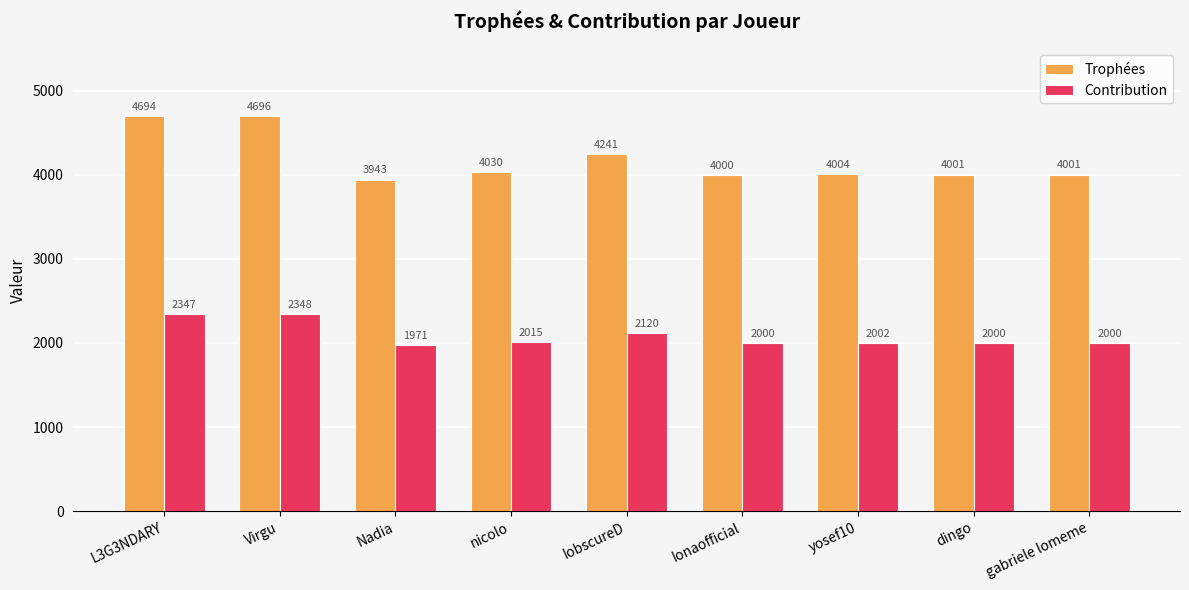

Between Nadia and nicolo, which series saw the biggest shift?

Trophées